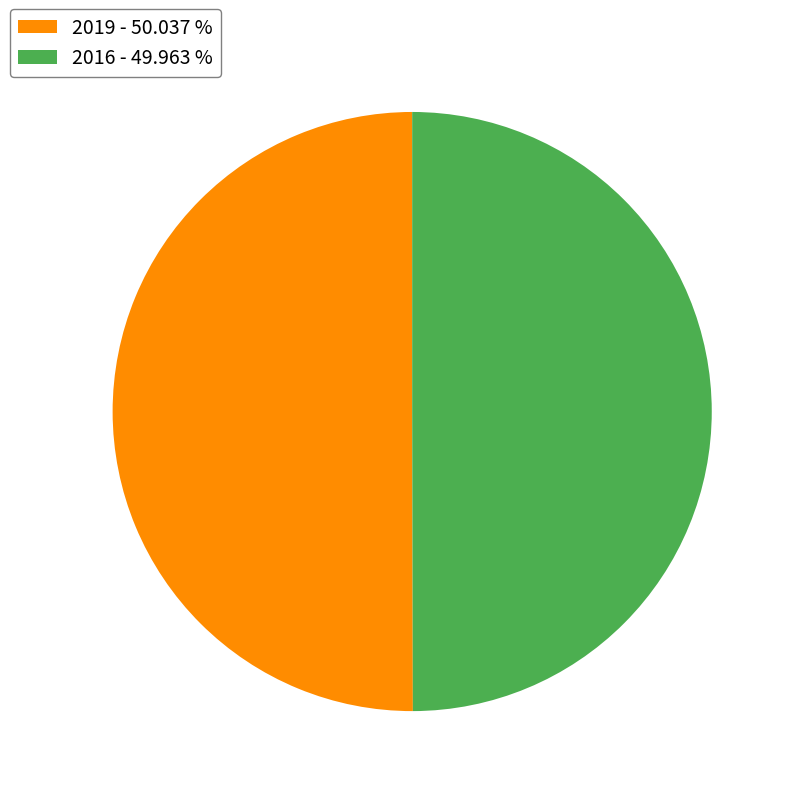

What is the ratio of the value at 2019 - 50.037 % to the value at 2016 - 49.963 %?

1.0